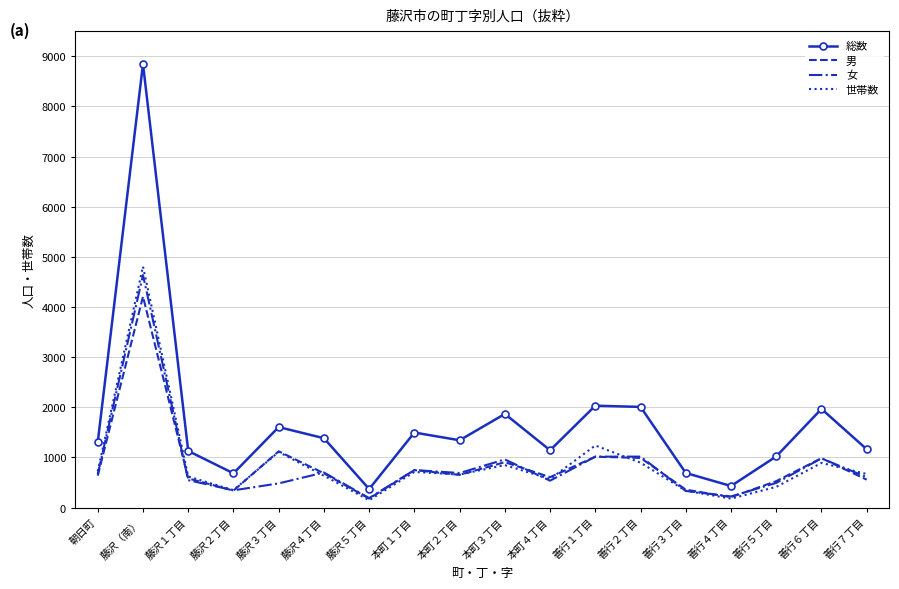

What value does the 総数 series have at 善行７丁目, to the nearest 50?

1150